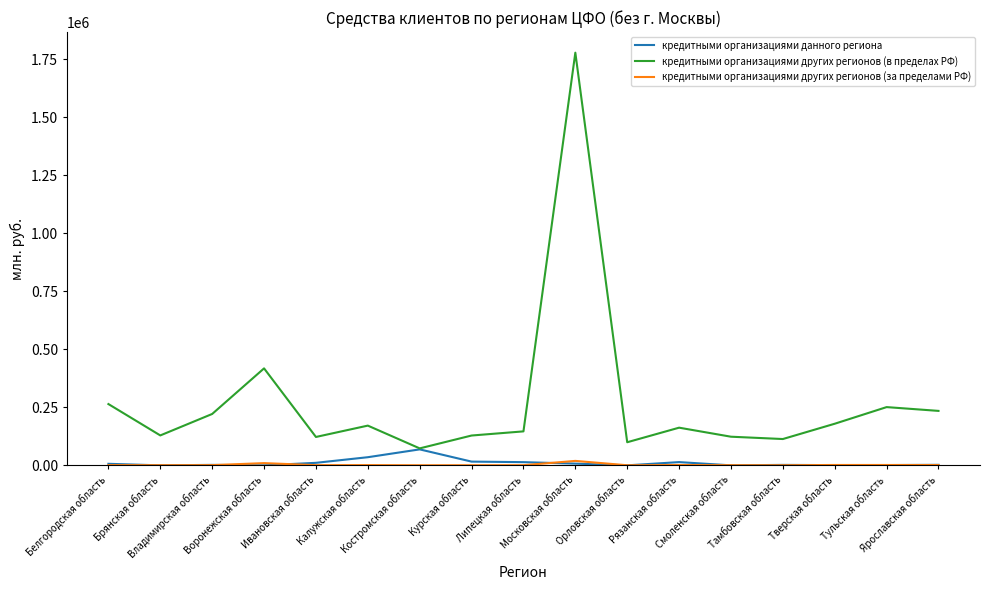

In кредитными организациями данного региона, how many points are lower than both neighbors (excluding endpoints)?

5